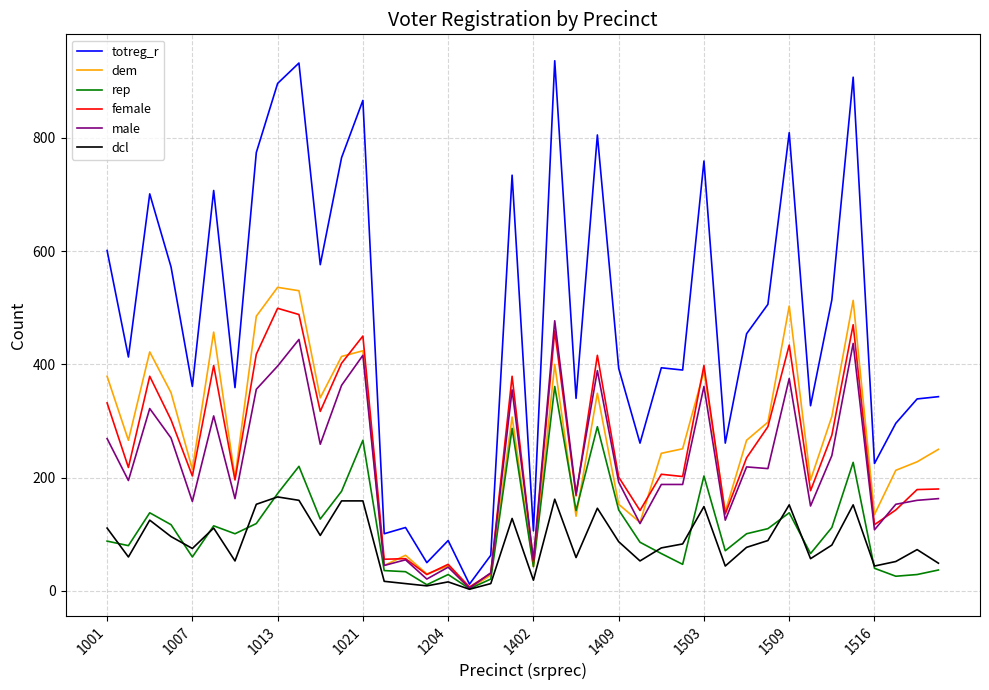

Which series has the largest total across all categories?

totreg_r